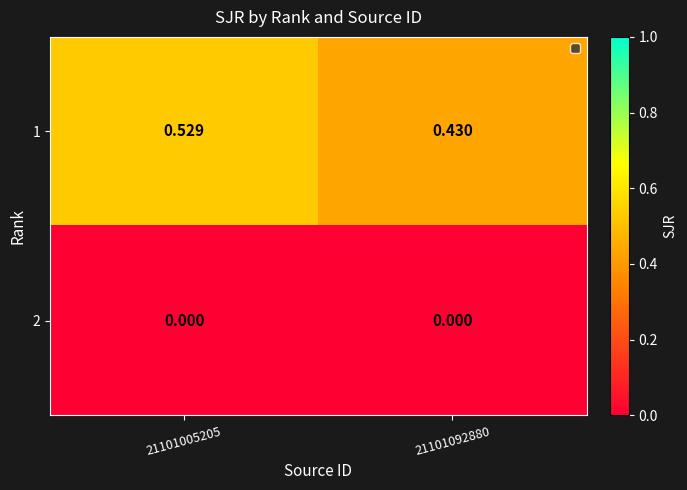

Rank the series by their average value, from lowest to highest.

2, 1